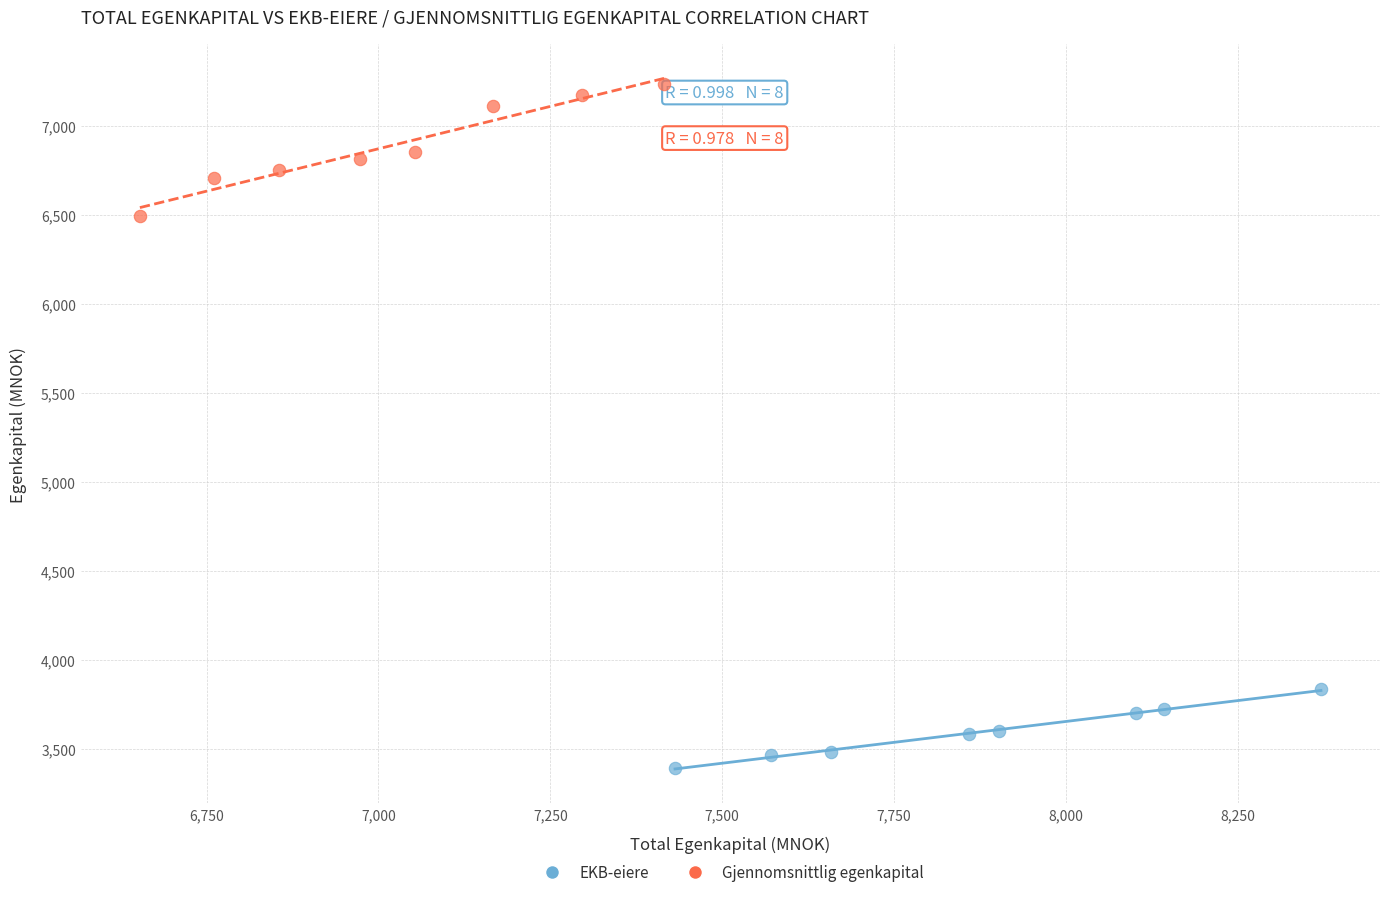

Which series reaches the maximum Y coordinate?

Gjennomsnittlig egenkapital